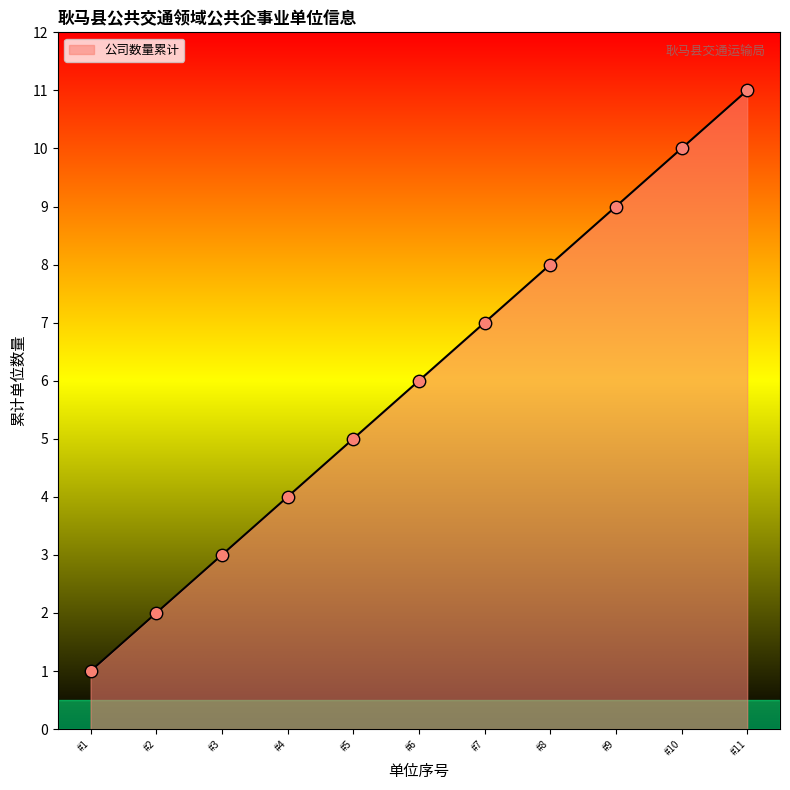

What is the change in value from #4 to #5?

+1